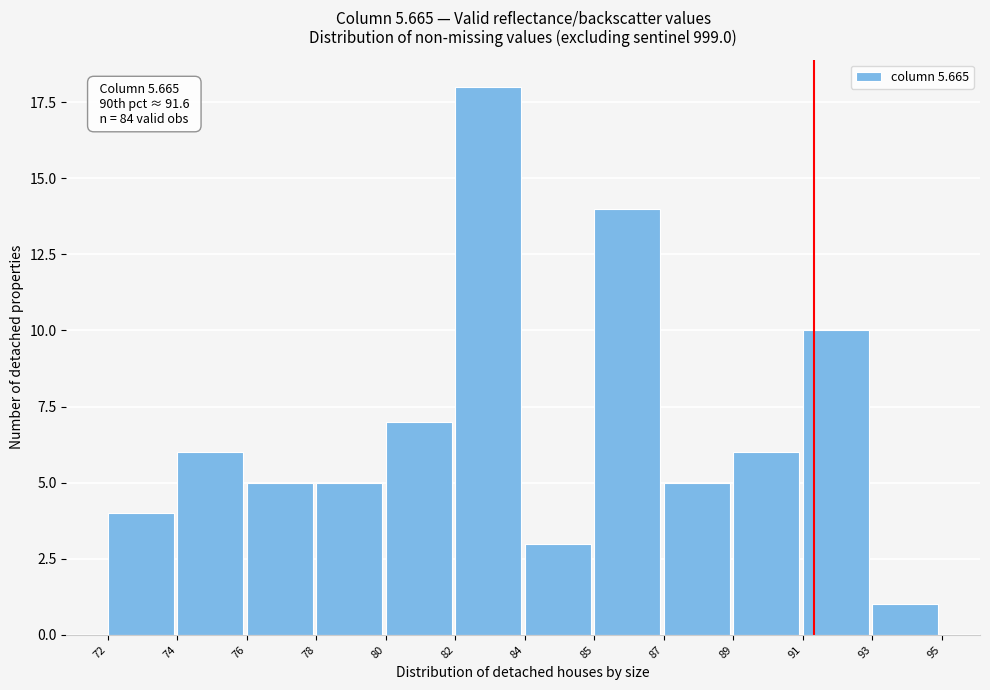

Reading left to right, extract all data points from this chart.

72=4	74=6	76=5	78=5	80=7	82=18	84=3	85=14	87=5	89=6	91=10	93=1